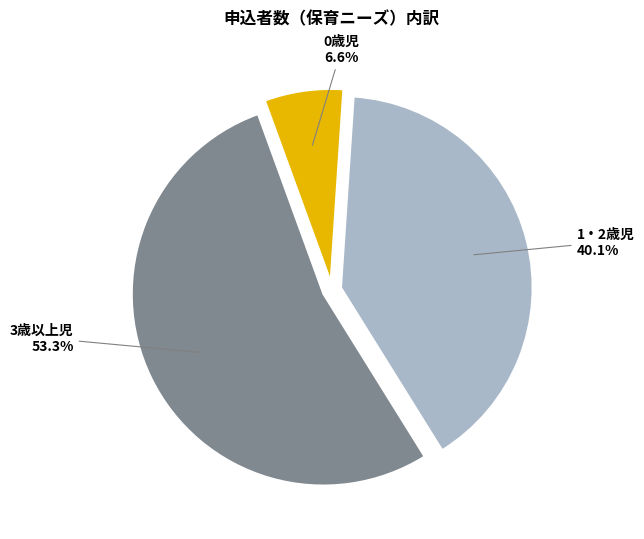

What percentage is the 1・2歳児 slice, to the nearest percent?

40%